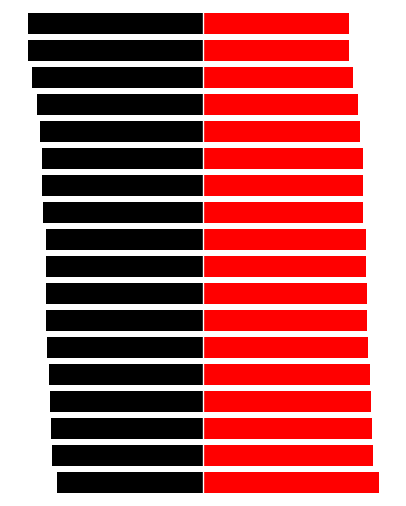

At which label is Best Lap Time closest to -91?

10